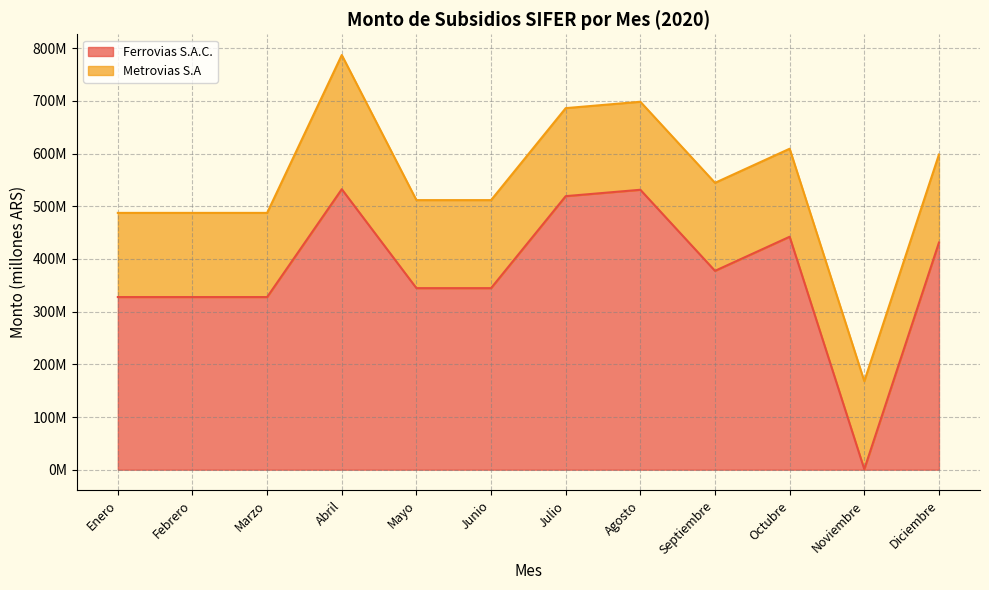

What is the difference between the second highest and minimum values?

530.3